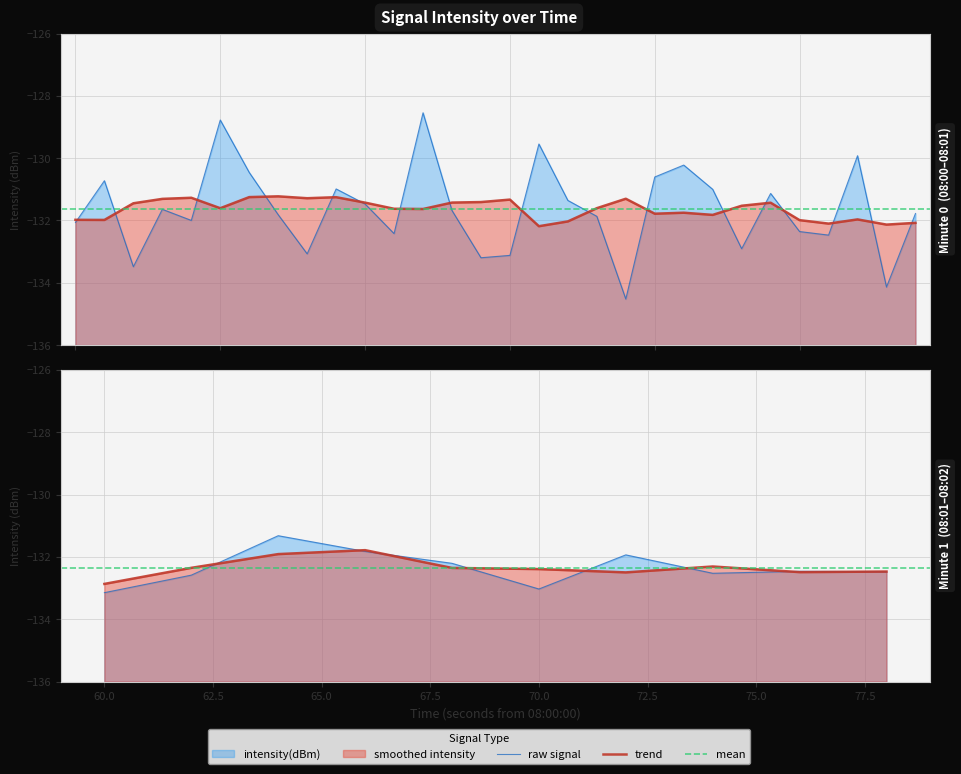

The value at 39 is -35.2. True or false?

False